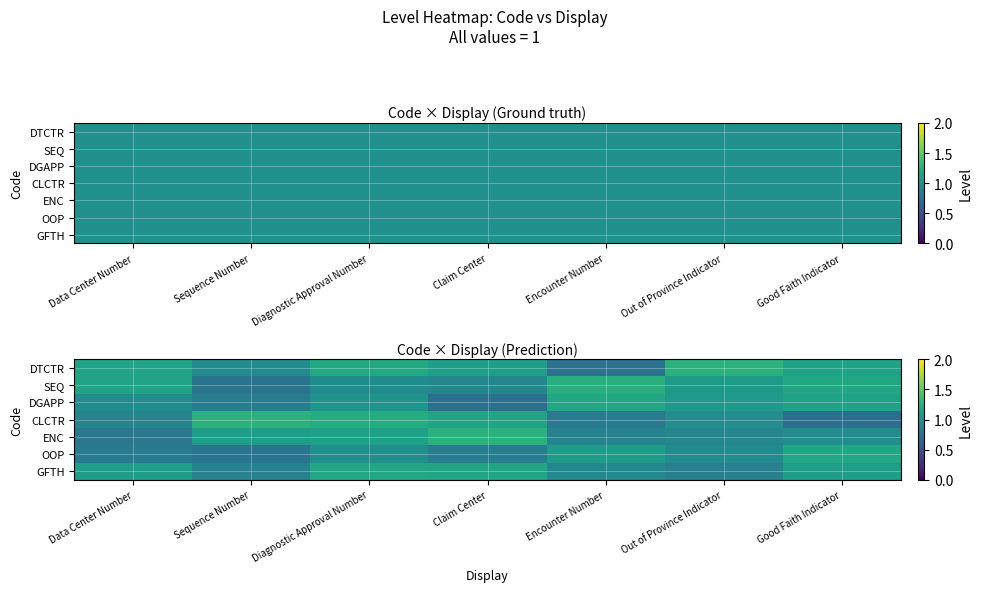

Rank the series at Good Faith Indicator from highest to lowest value.

OOP, SEQ, DTCTR, DGAPP, GFTH, ENC, CLCTR